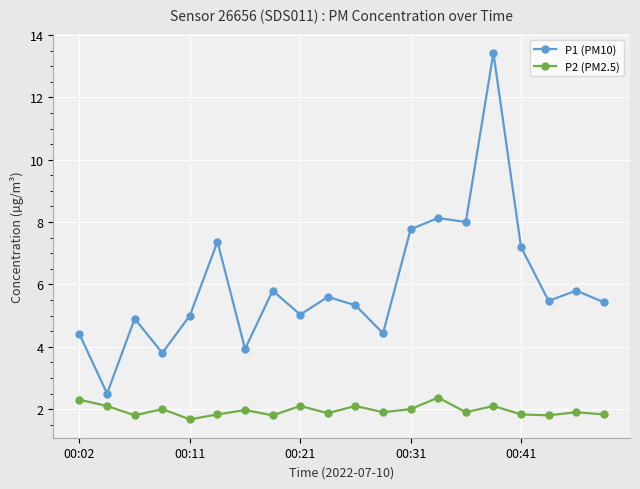

In P1 (PM10), how many points are higher than both neighbors (excluding endpoints)?

7